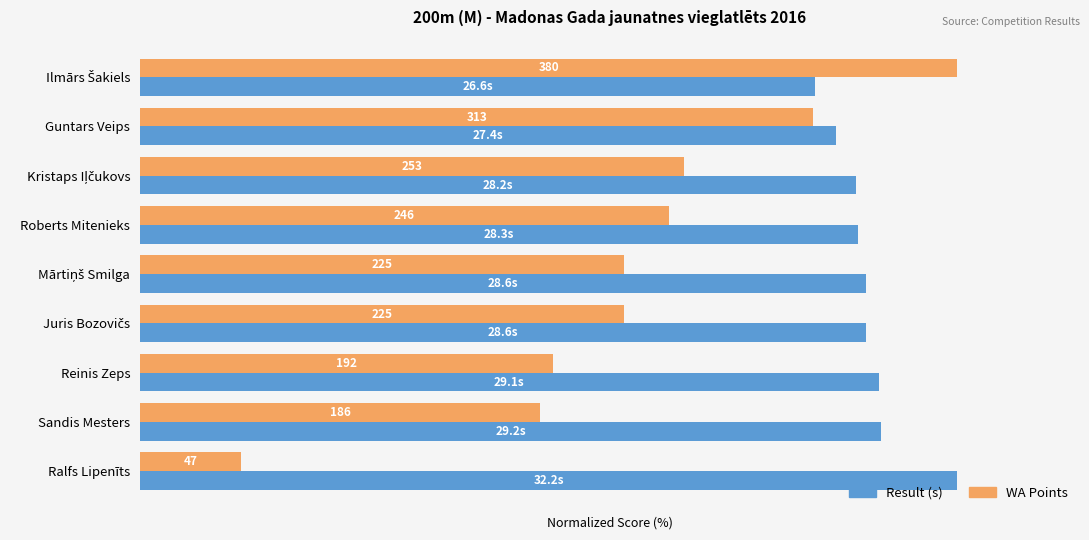

Are the bars horizontal?

Yes